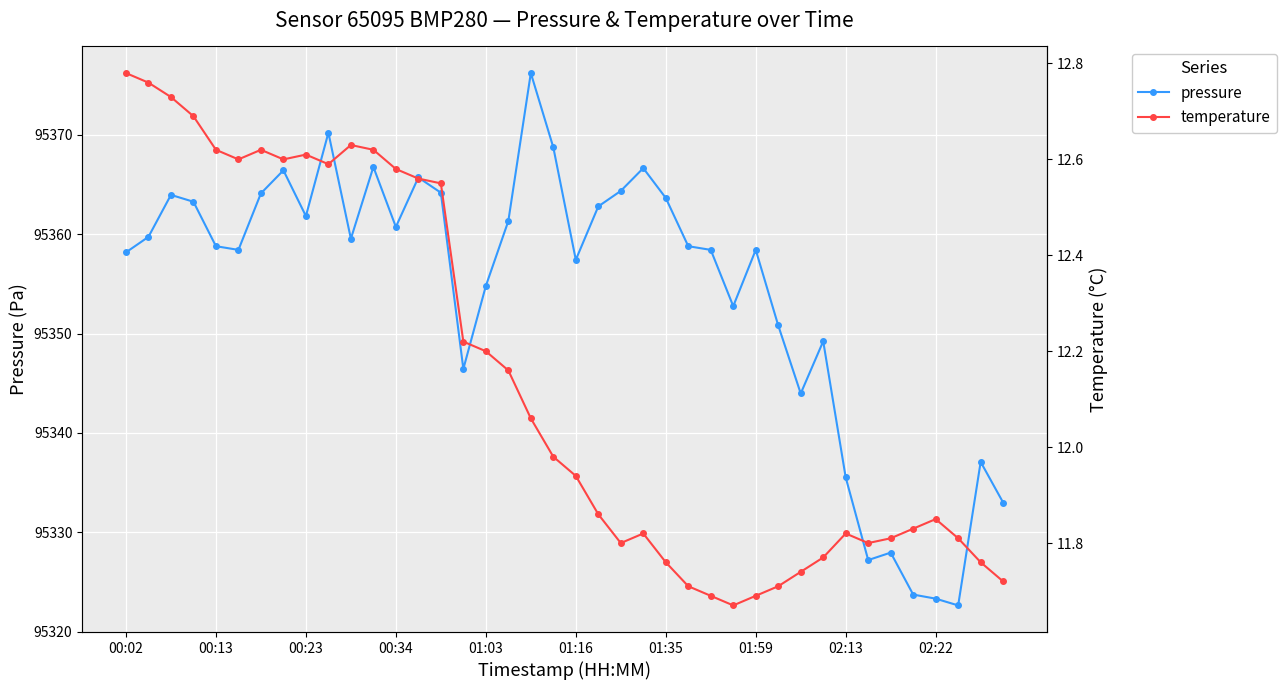

Does the chart display data point markers on the line(s)?

Yes